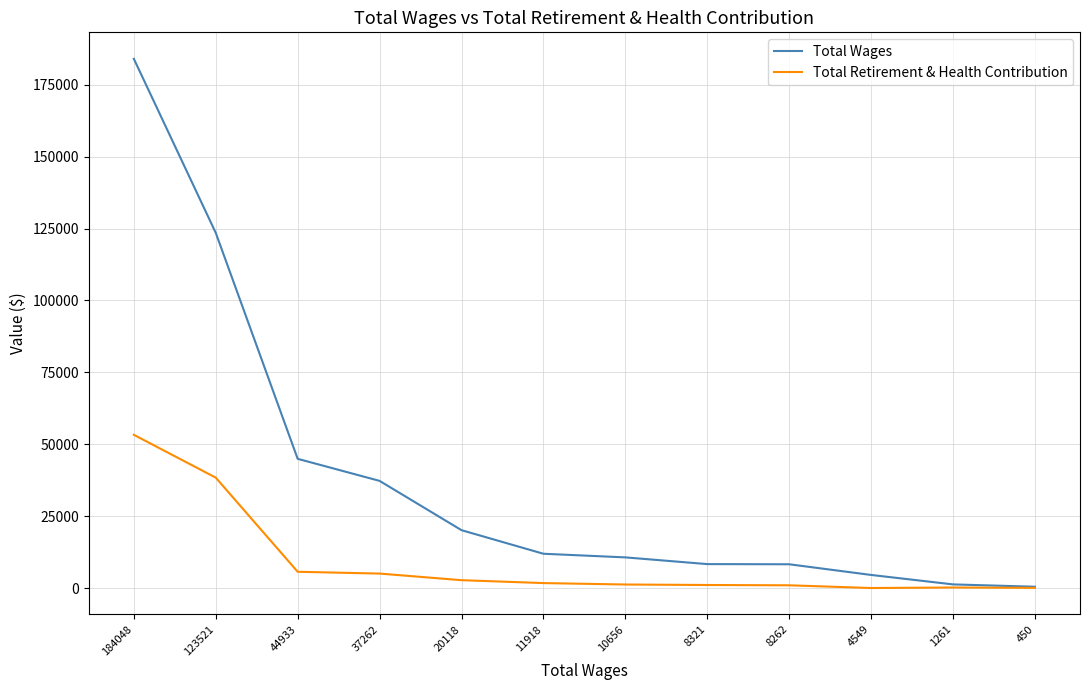

What are all the series names shown in the legend?

Total Wages, Total Retirement & Health Contribution